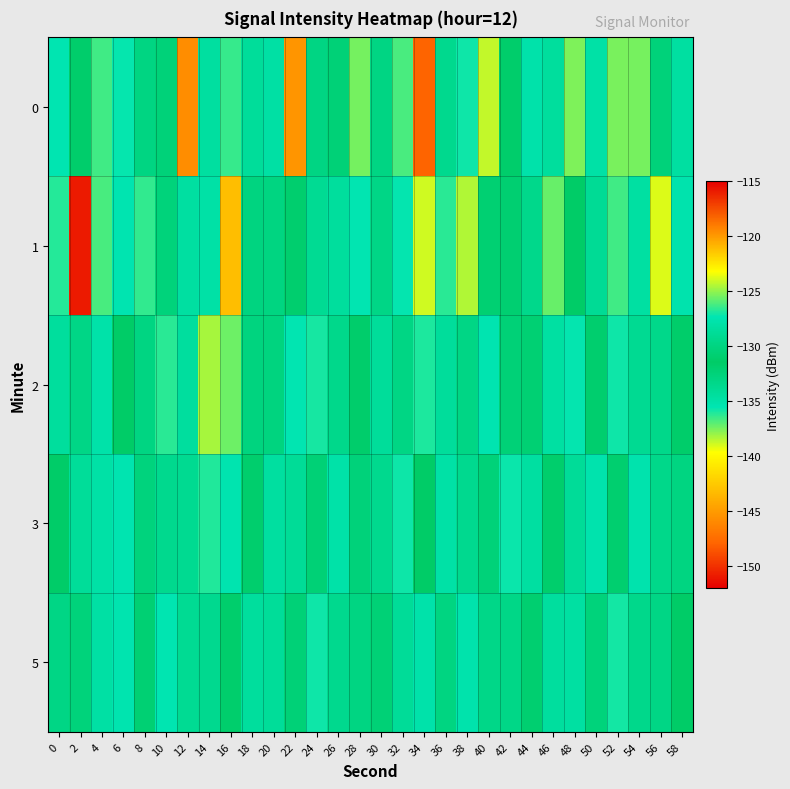

How many data points does each series have?

30